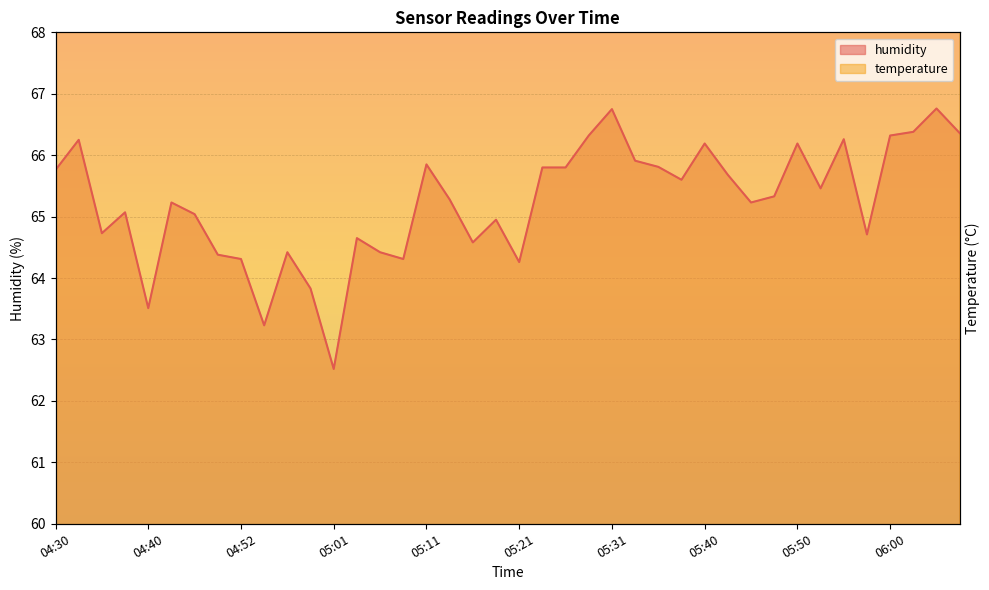

What are all the series names shown in the legend?

temperature, humidity